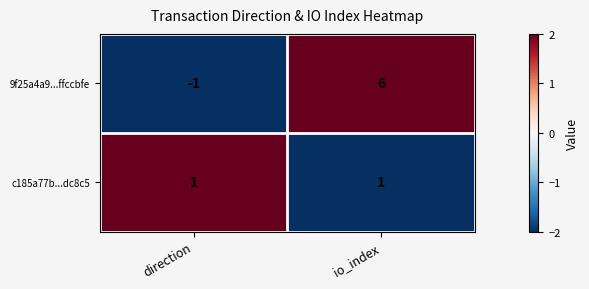

Count the number of data series in this chart.

2